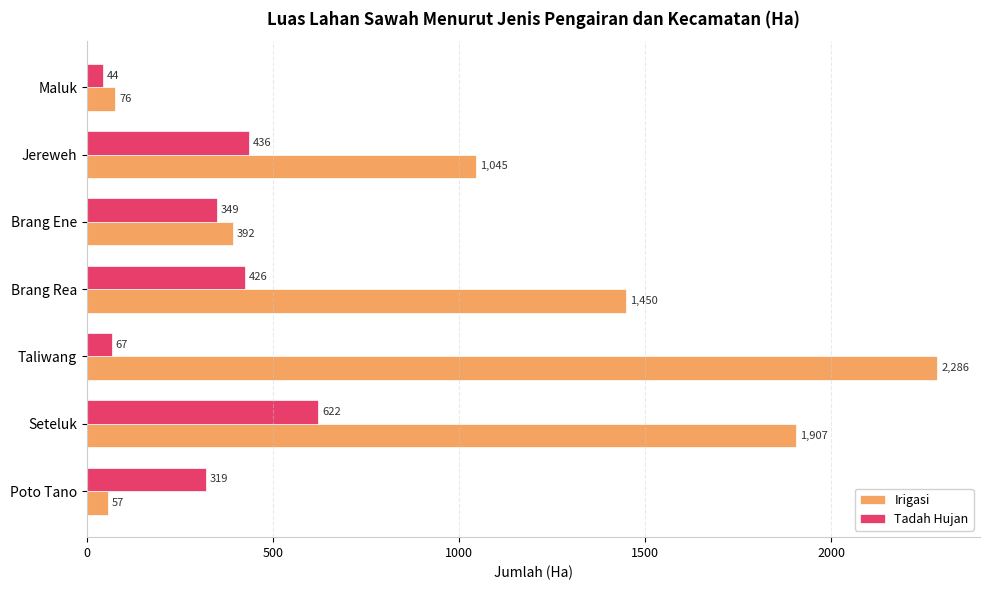

List the series in order of their overall mean, lowest first.

Tadah Hujan, Irigasi